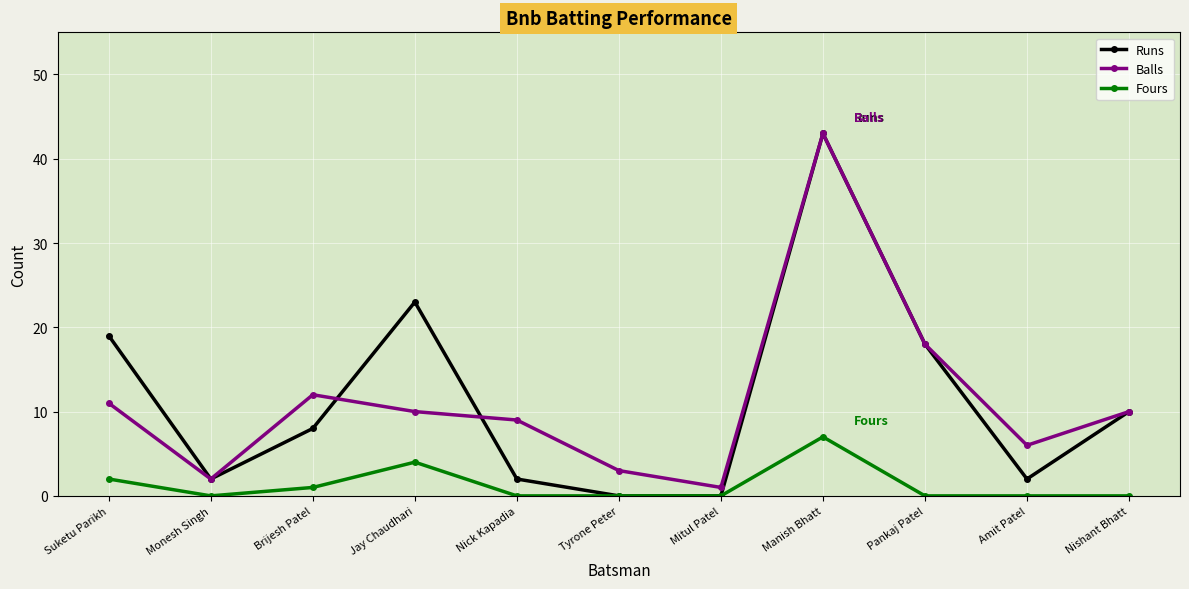

Count the number of data series in this chart.

3